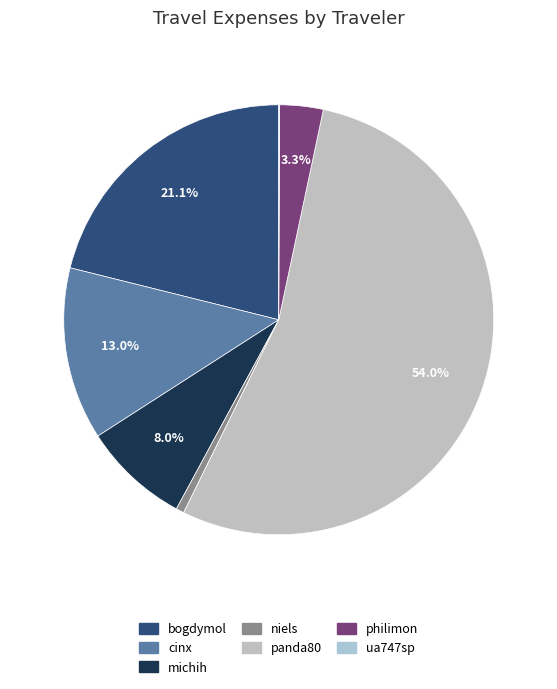

How many segments does this pie chart have?

7